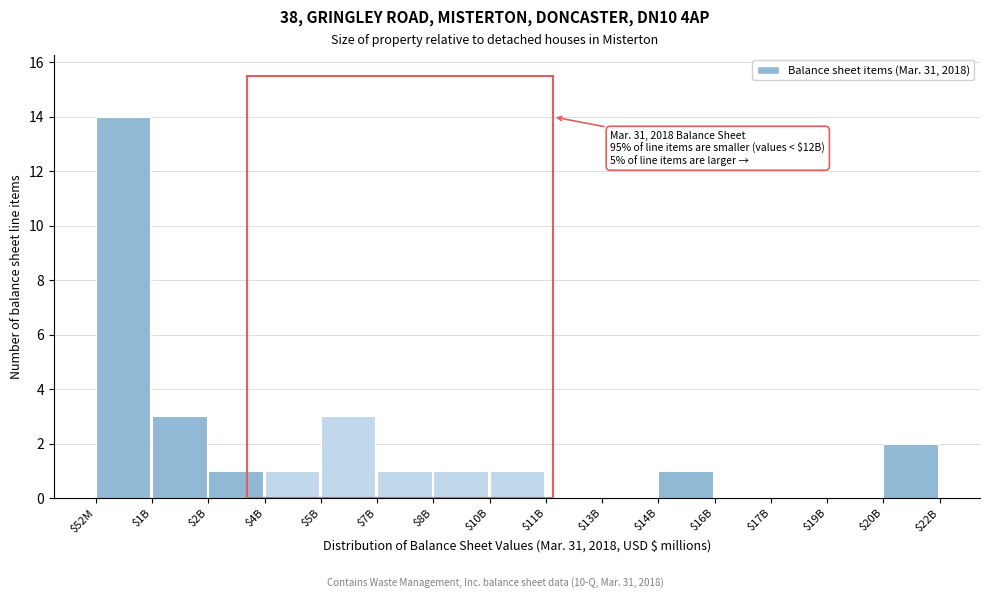

What is the maximum value shown in the chart?

14